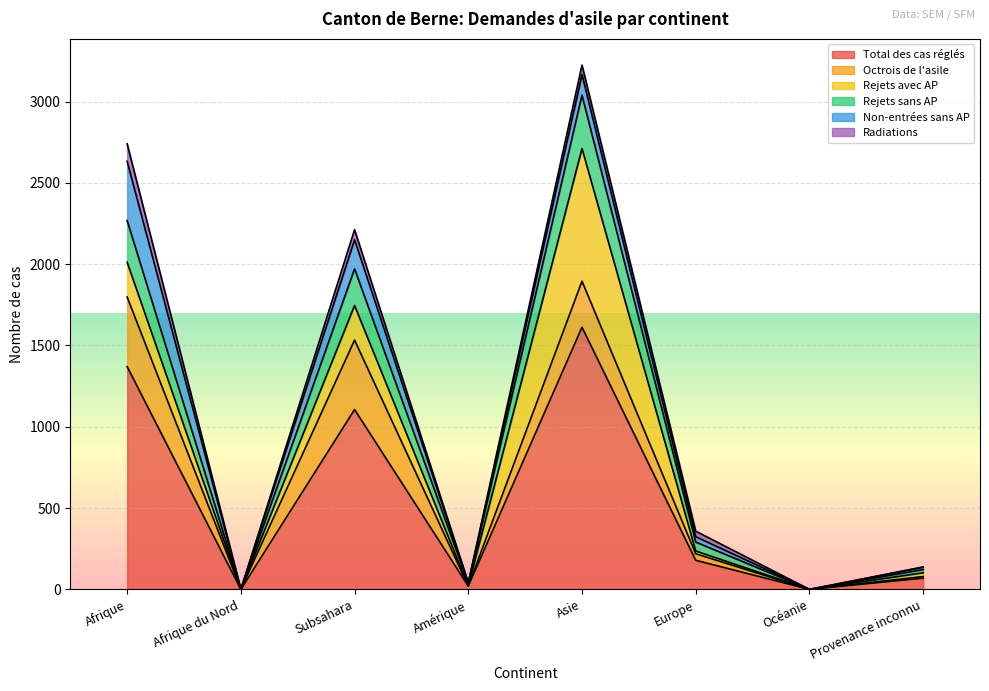

What is the average value of the Total des cas réglés series?

544